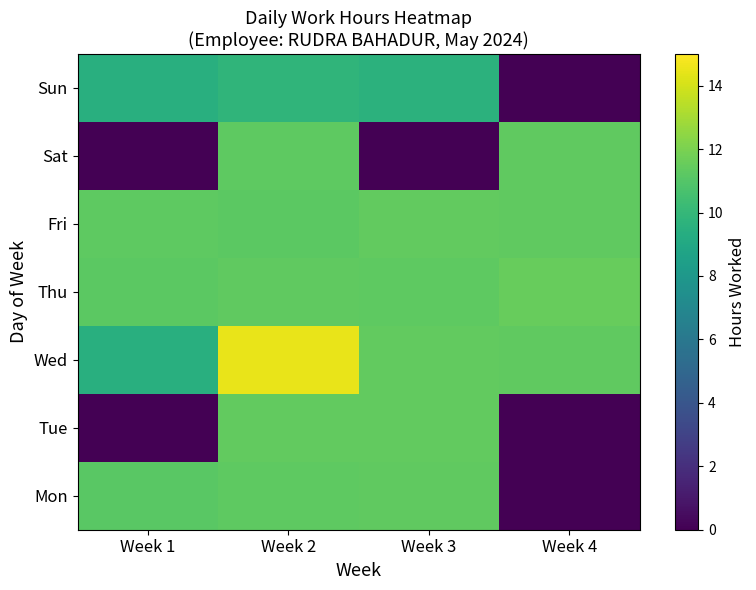

What is the difference between the highest and lowest values at Week 1?

11.3